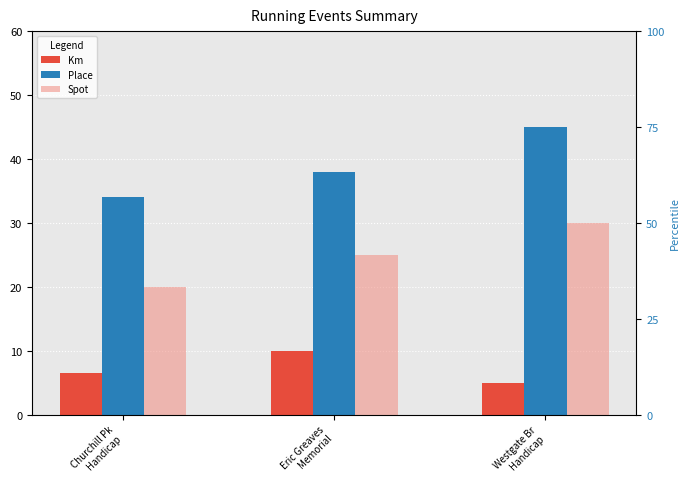

The value of Km at Westgate Br
Handicap is 1.4. True or false?

False